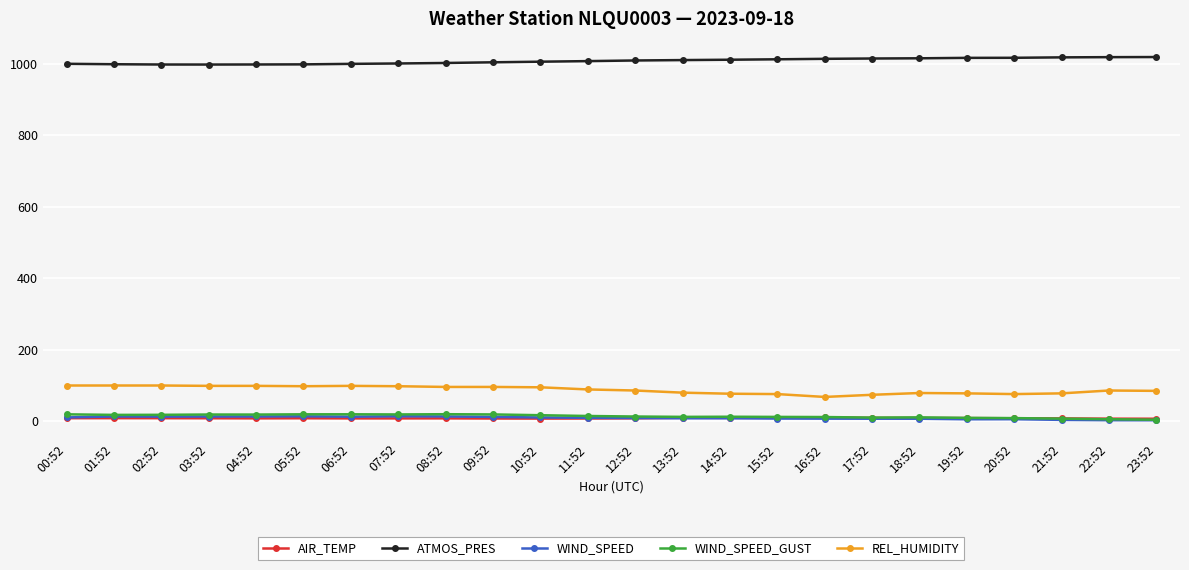

In WIND_SPEED_GUST, how many points are lower than both neighbors (excluding endpoints)?

5